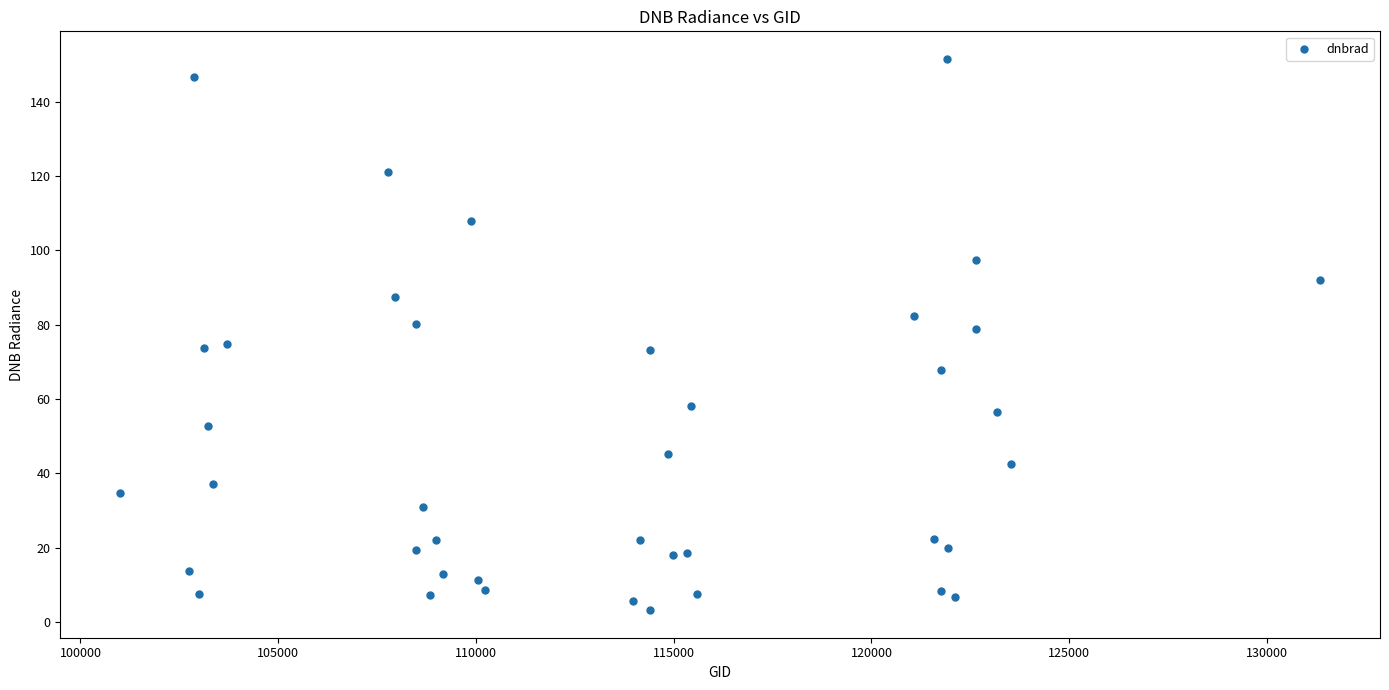

What is the range of Y values (max minus min)?

148.3